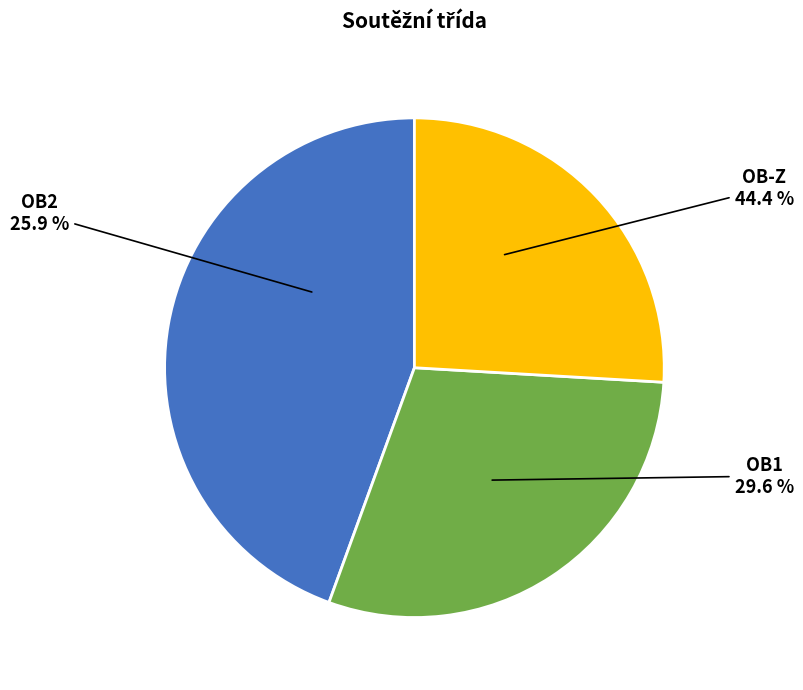

Which category has the smallest portion of the pie?

OB2